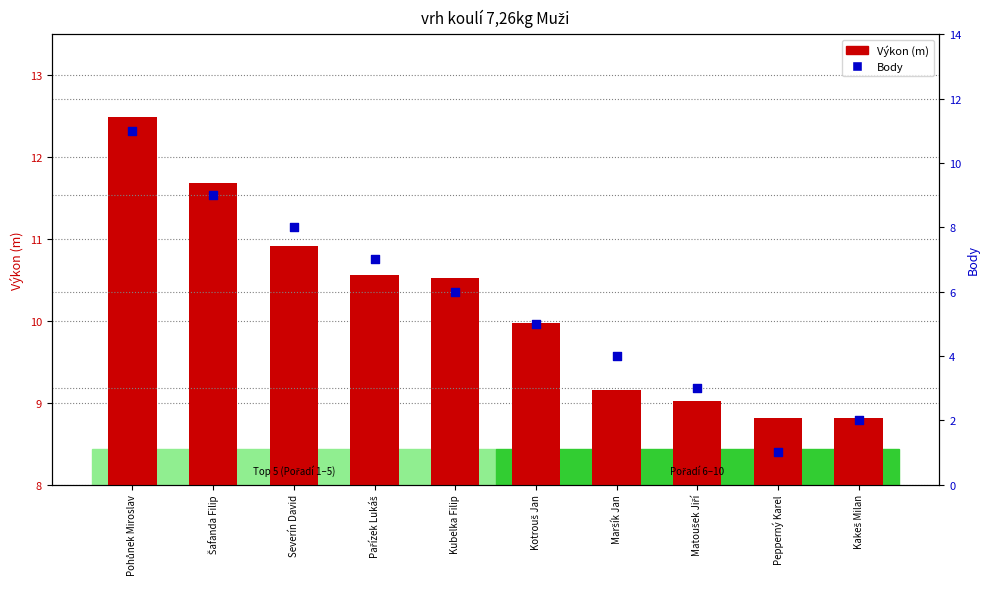

At which category is the sum across all series the highest?

Pohůnek Miroslav